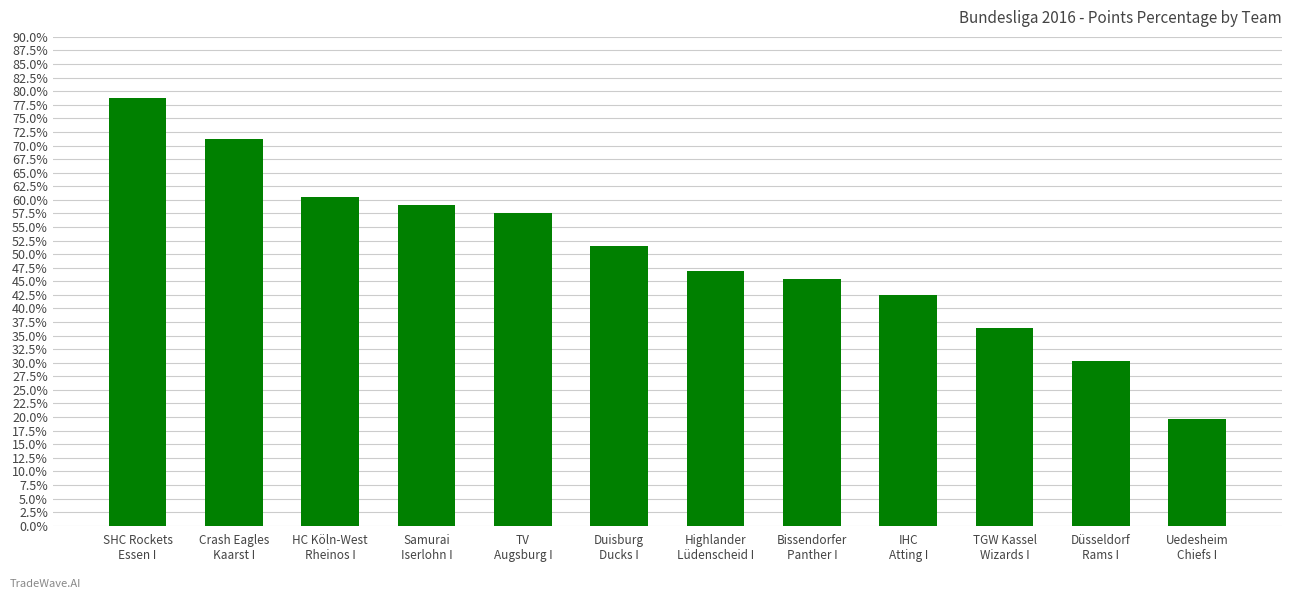

At which category does the chart reach its minimum across all series?

Uedesheim
Chiefs I